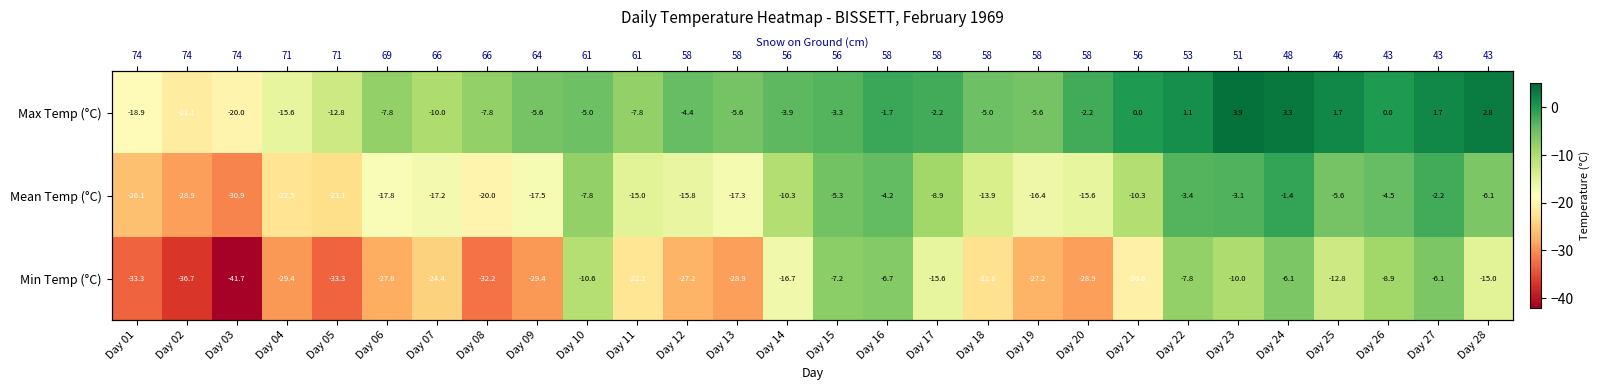

Count the number of data series in this chart.

3